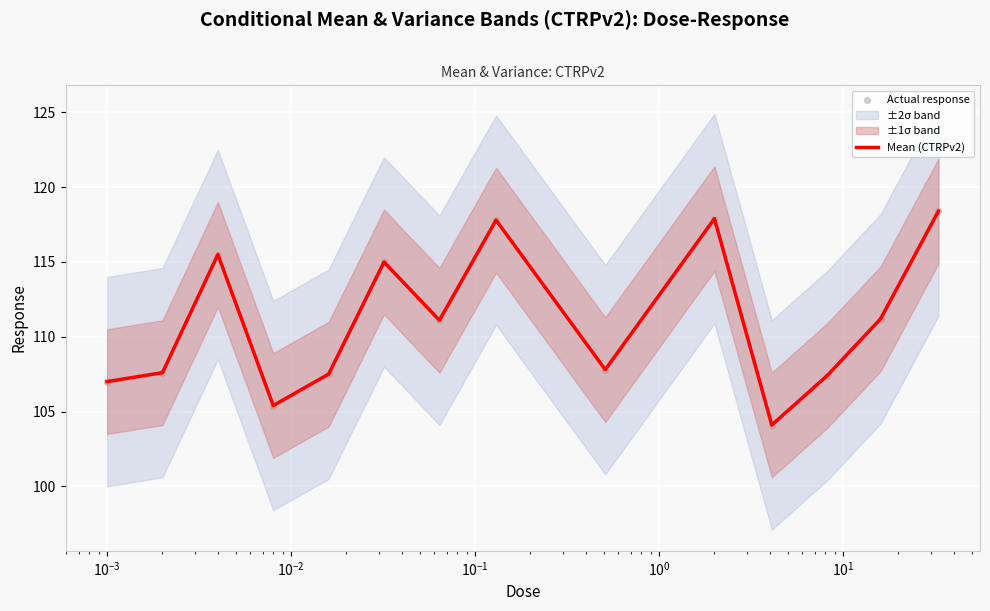

Which series has the largest total across all categories?

Mean (CTRPv2)